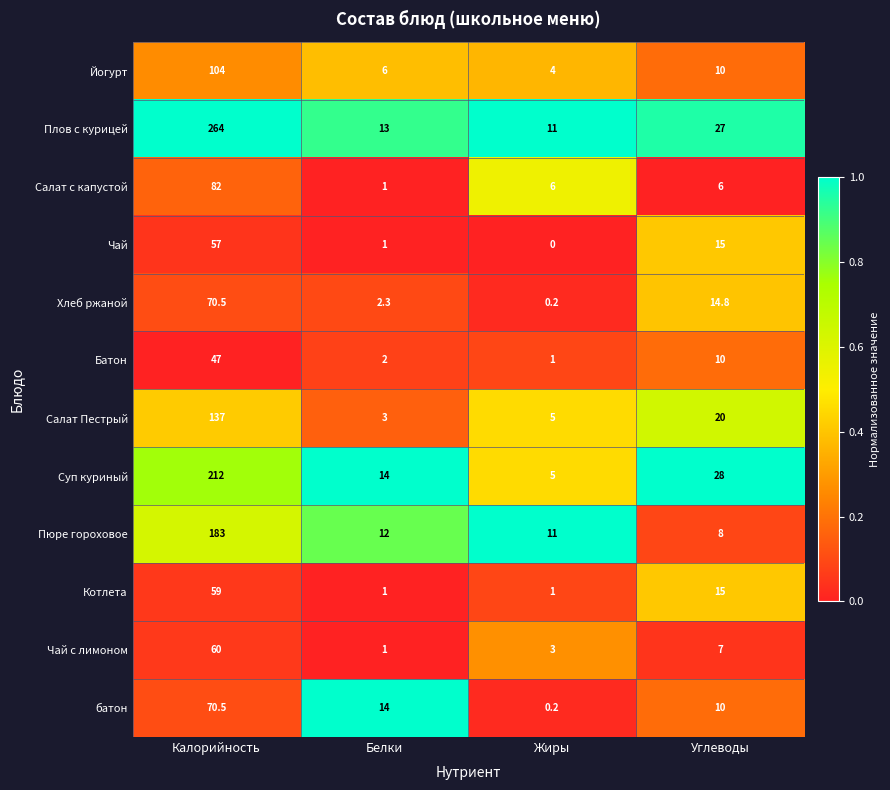

Where is Чай с лимоном nearest to the value 30?

Углеводы